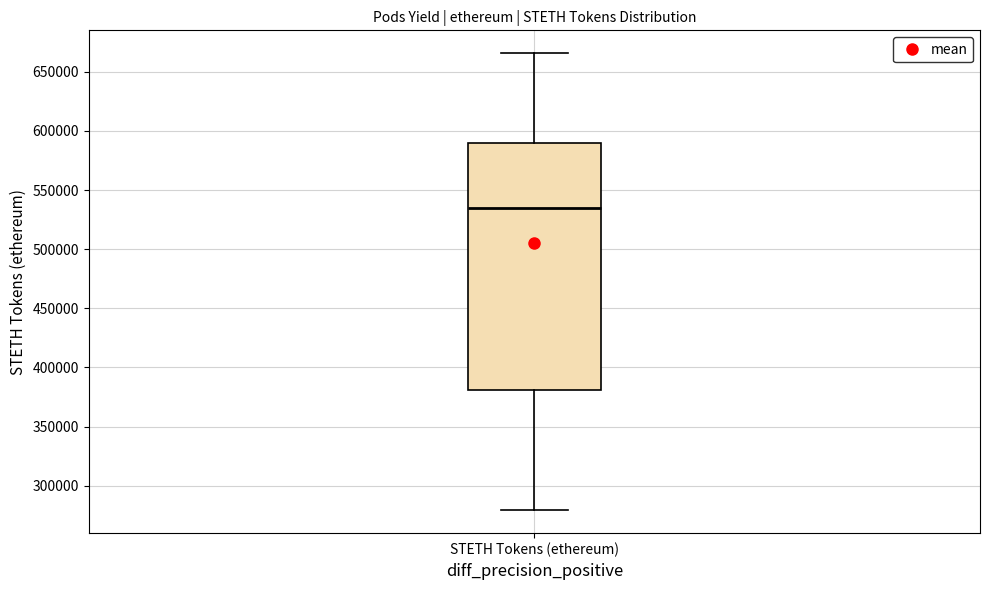

Transcribe this box plot: give where the median line is, the range the box spans, and where the two whiskers end, as read against the y-axis. The values are not printed on the chart, so give them approximately, as read against the axis.

median 535000, box 380000 to 590000, whiskers 280000 to 665000